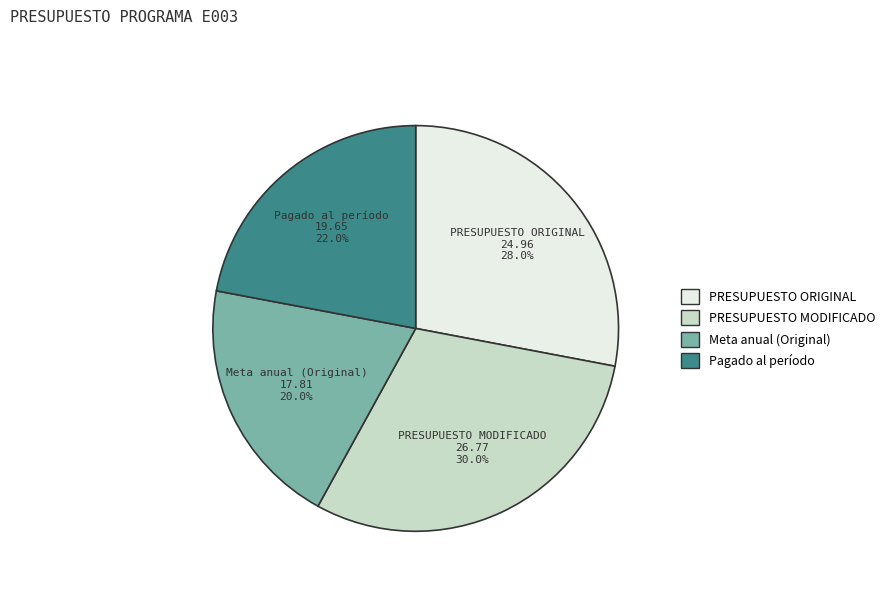

Which category has the smallest portion of the pie?

Meta anual (Original)